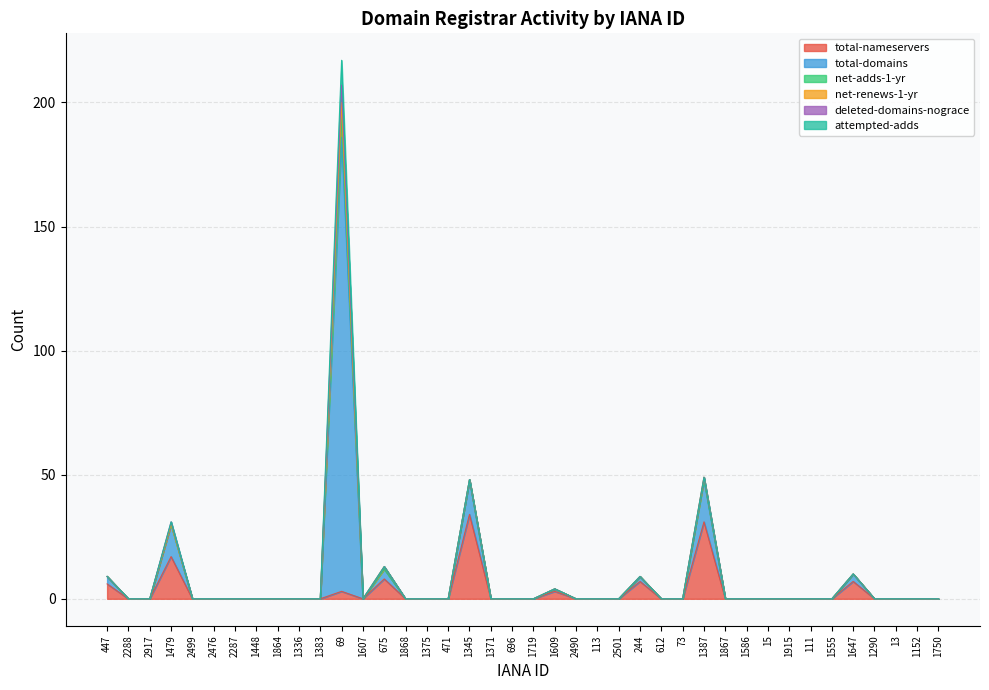

The total-nameservers series shows 16 at 1719. True or false?

False